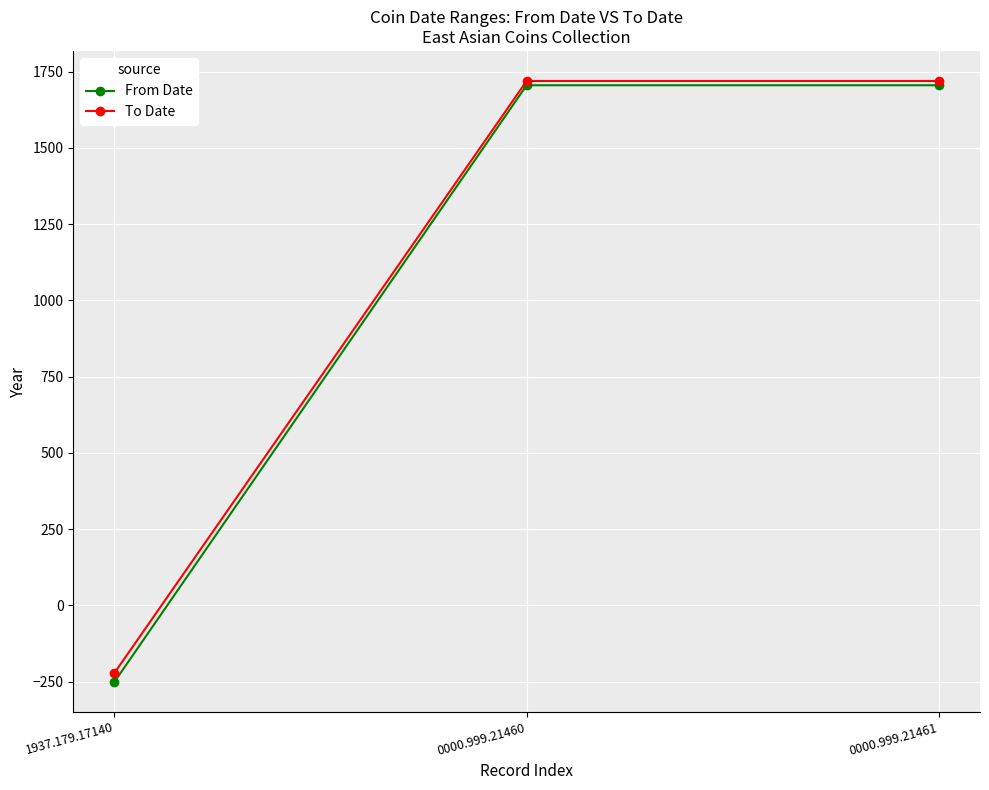

What is the sum of all From Date values?

3160